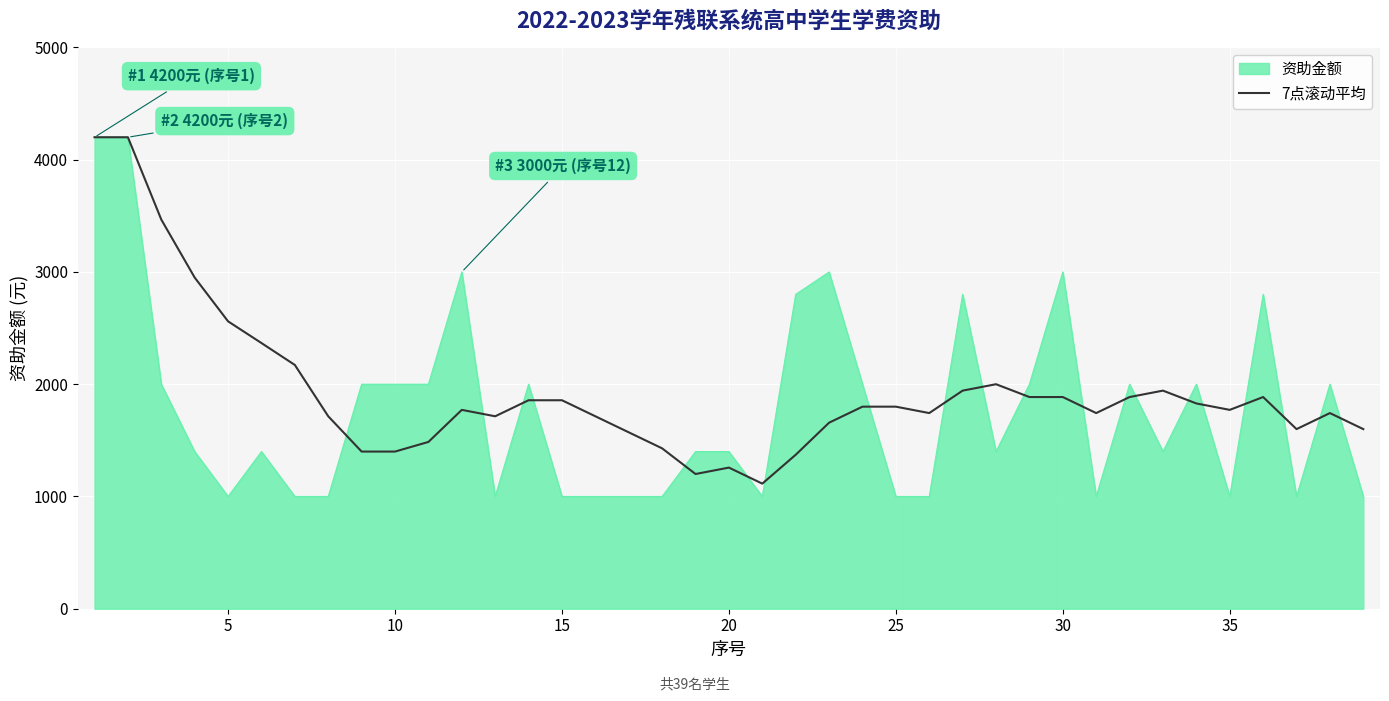

What is the lowest value of the 7点滚动平均 series?

1114.3